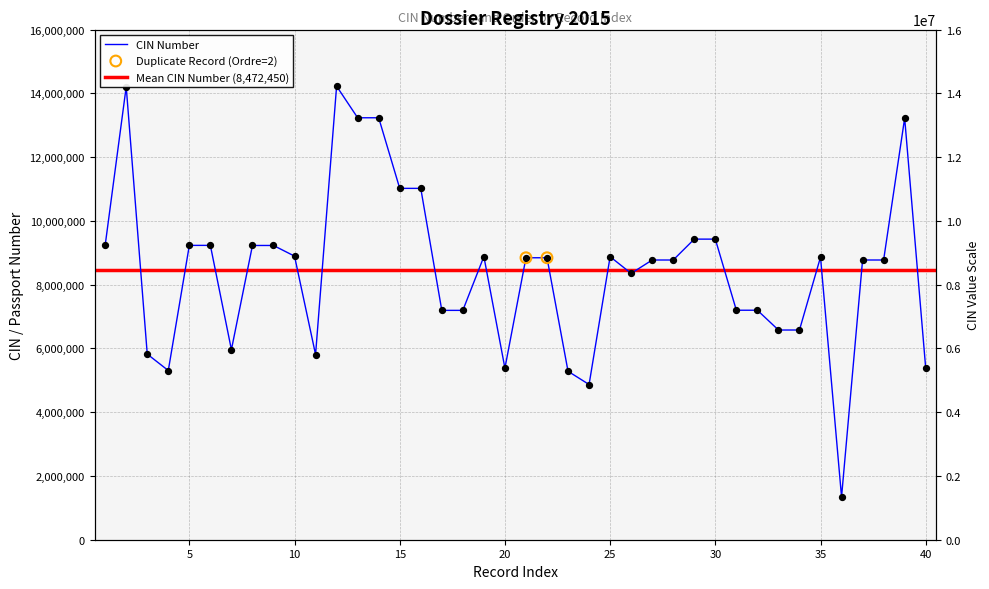

What is the ratio of the value at 26 to the value at 22?

0.9